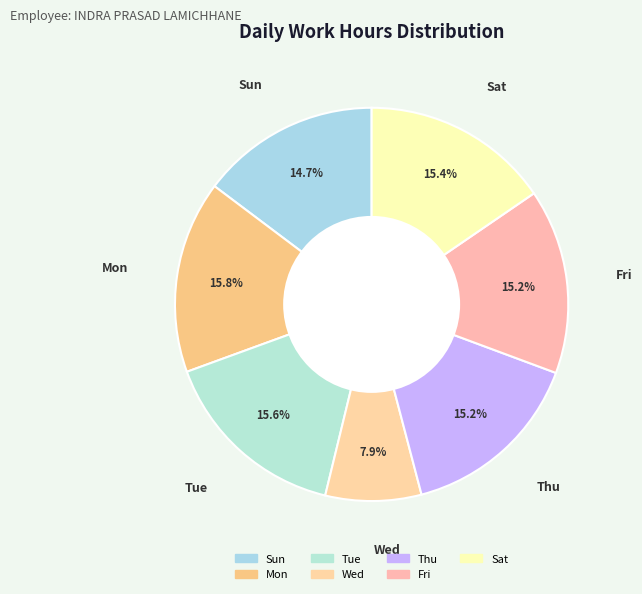

What is the total percentage of Sun and Fri?

30.0%